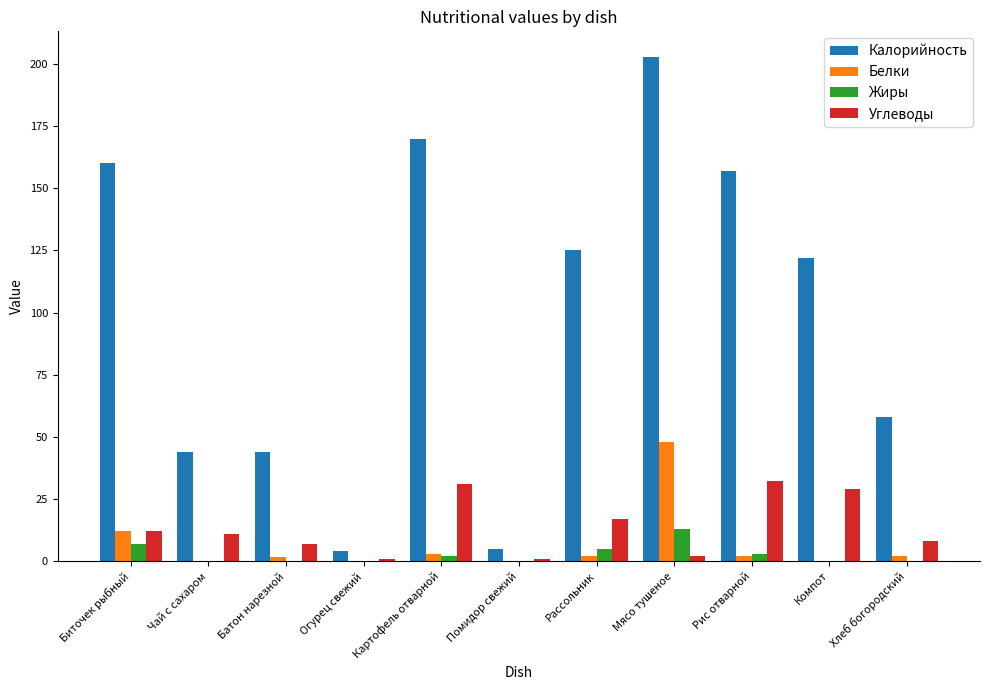

What is the approximate value of Углеводы at Помидор свежий?

1.0